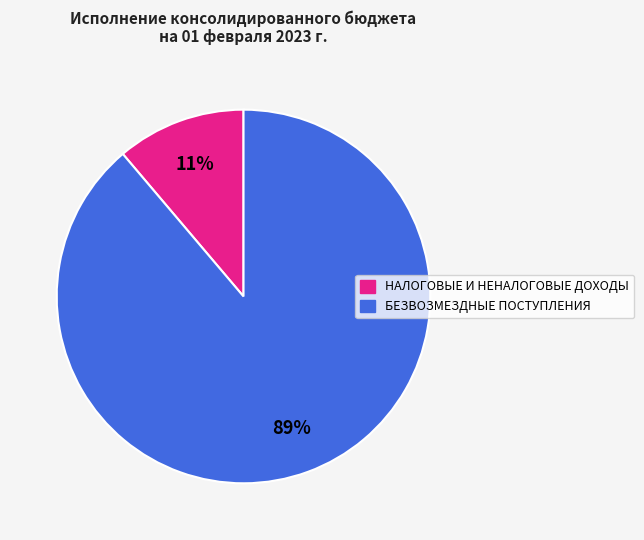

Which category has the smallest portion of the pie?

НАЛОГОВЫЕ И НЕНАЛОГОВЫЕ ДОХОДЫ